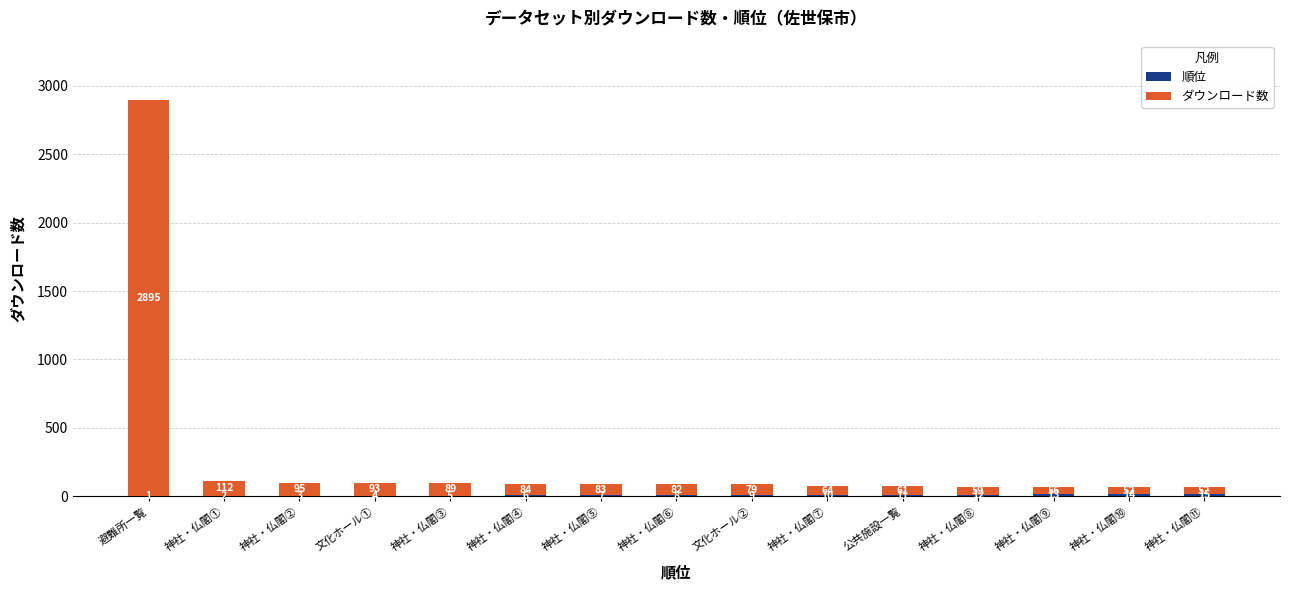

What is the total value across all series at 神社・仏閣②?

98